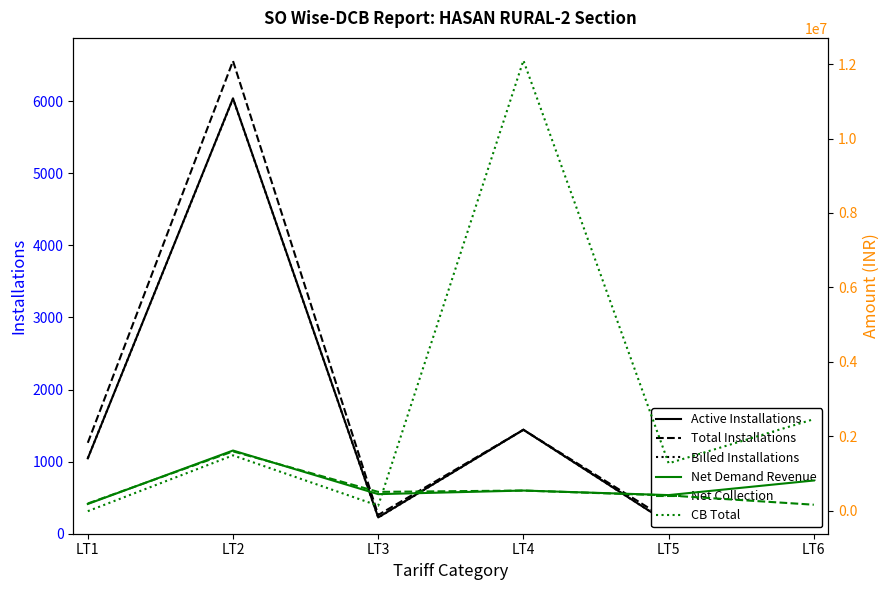

True or false: Total Installations and CB Total cross at least once.

True